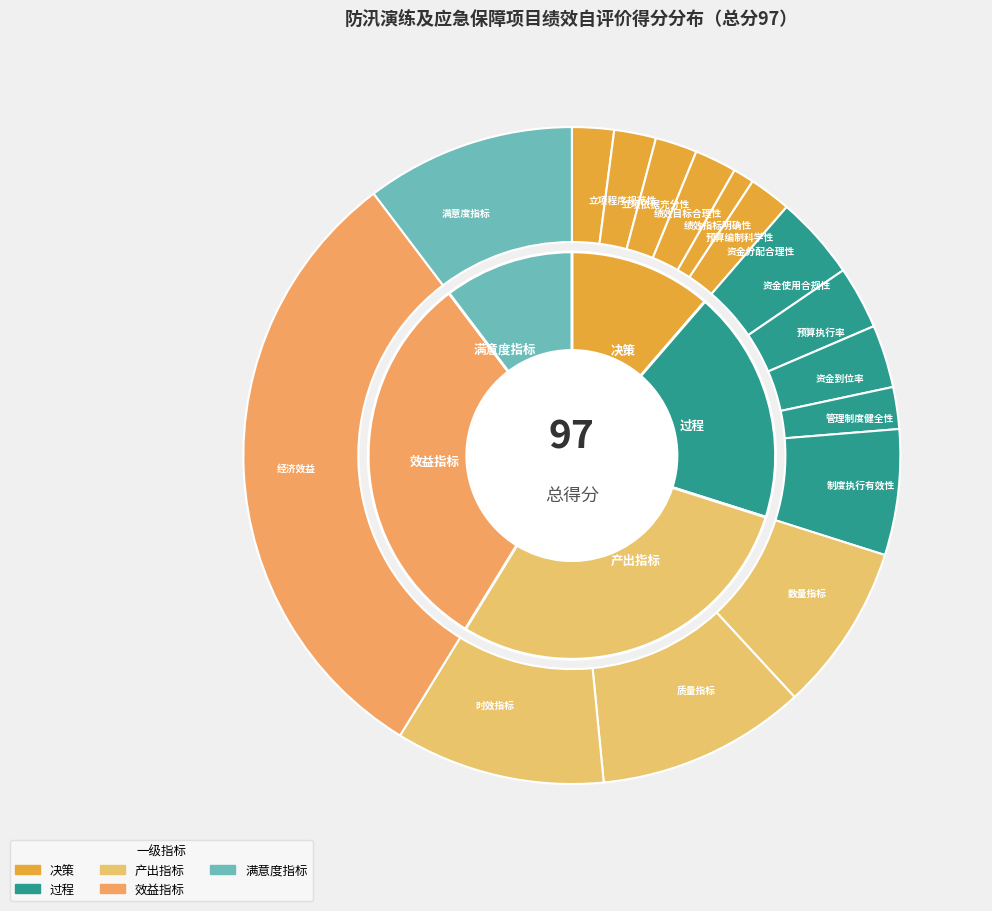

Between 质量指标 and 管理制度健全性, which is larger?

质量指标